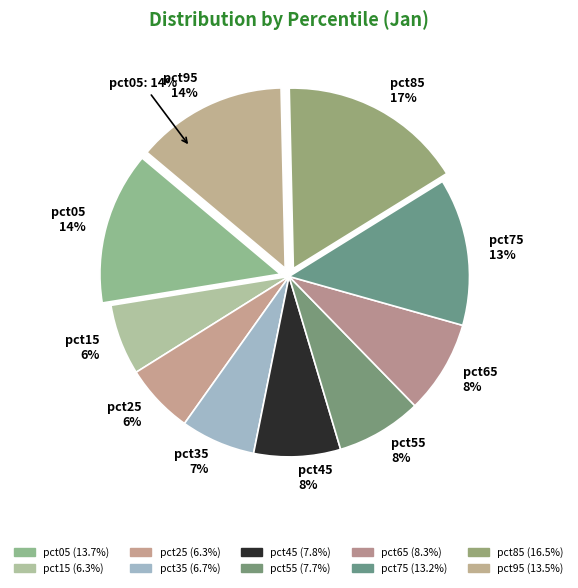

Rank the categories by value from highest to lowest.

pct85, pct05, pct95, pct75, pct65, pct45, pct55, pct35, pct15, pct25